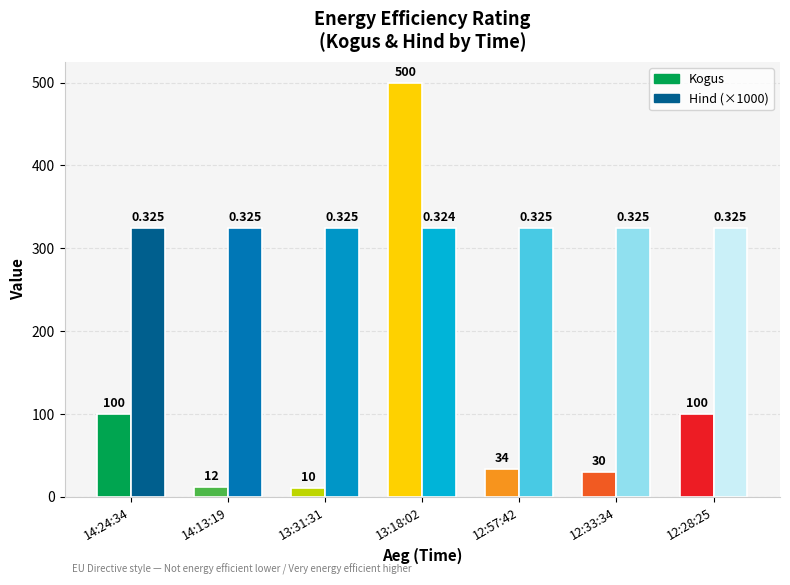

At which label does Kogus reach its peak?

13:18:02